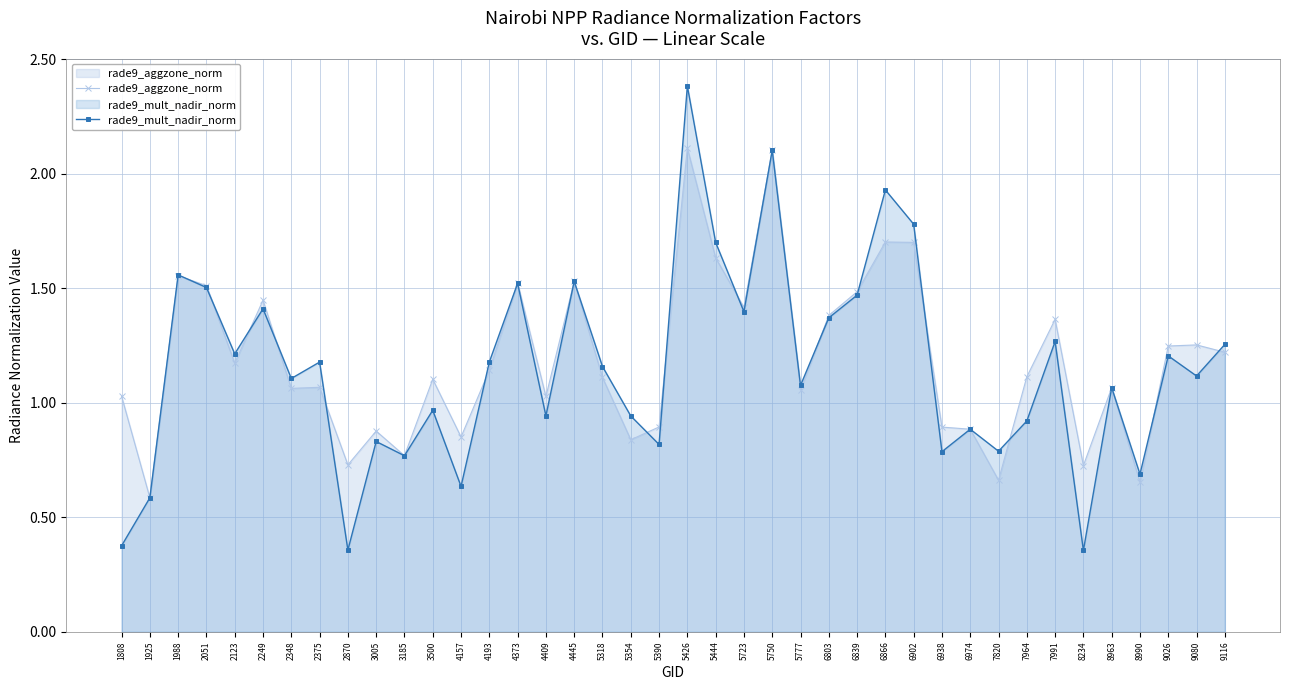

List the series in order of their overall mean, lowest first.

rade9_mult_nadir_norm, rade9_aggzone_norm